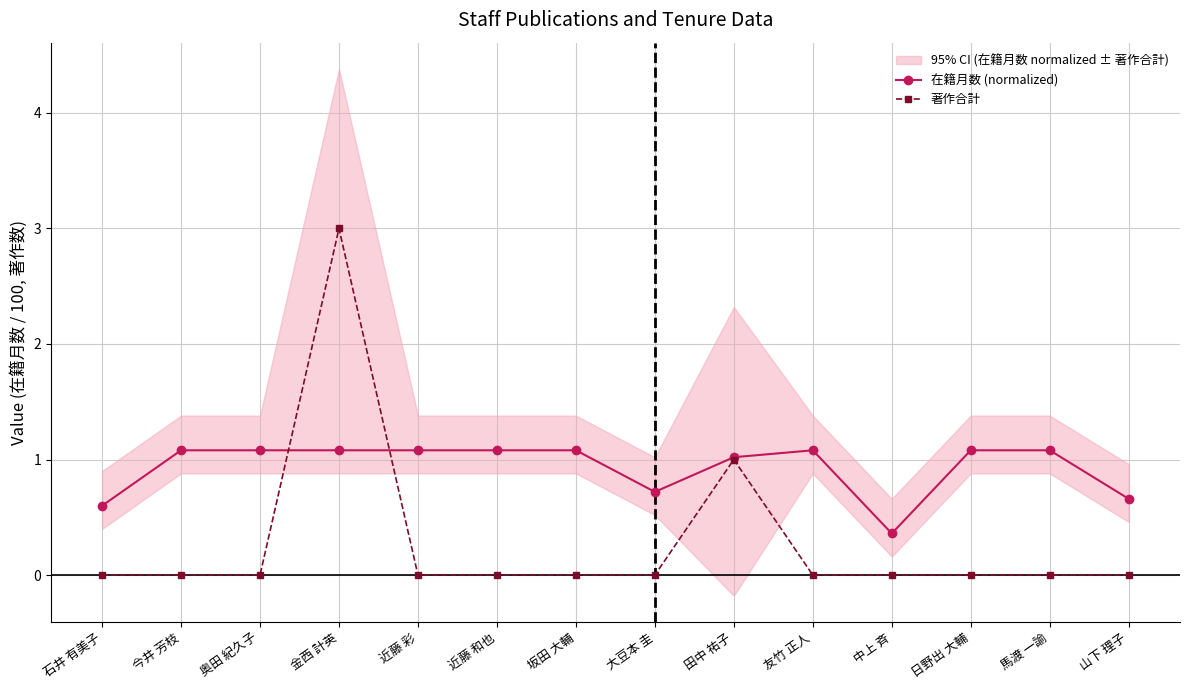

At which label does 在籍月数 (normalized) first exceed 1?

今井 芳枝